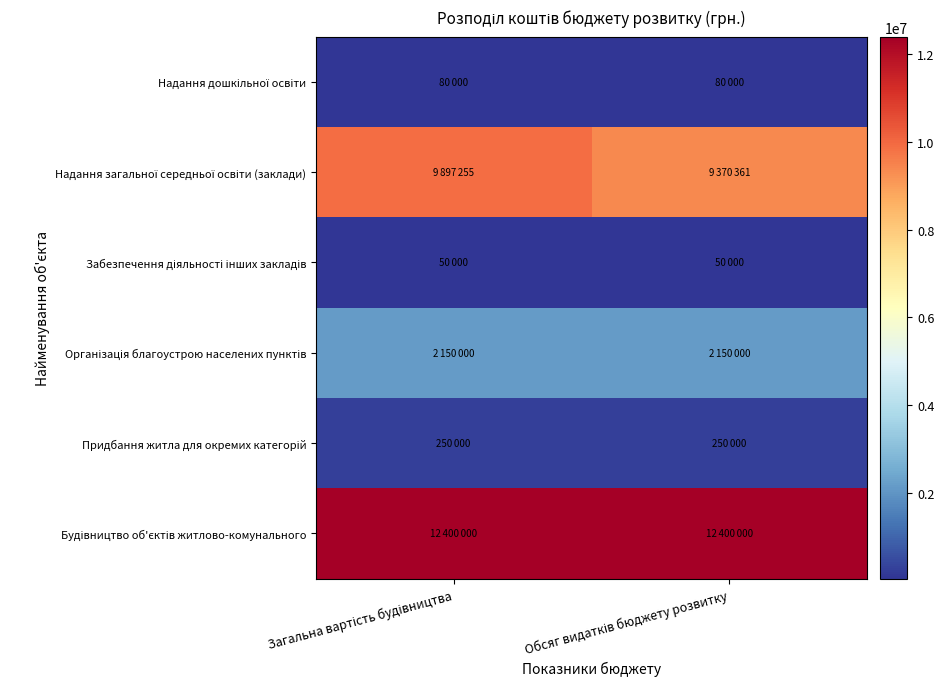

Rank the series at Загальна вартість будівництва from highest to lowest value.

Будівництво об'єктів житлово-комунального, Надання загальної середньої освіти (заклади), Організація благоустрою населених пунктів, Придбання житла для окремих категорій, Надання дошкільної освіти, Забезпечення діяльності інших закладів